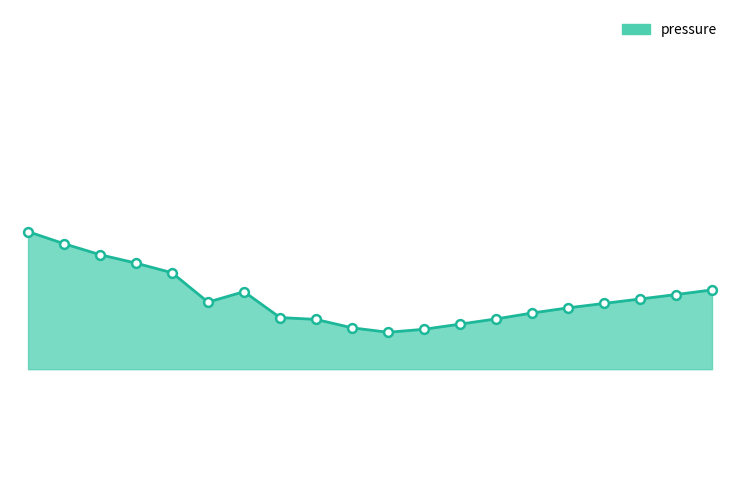

Is this an area chart (filled region under the line)?

Yes